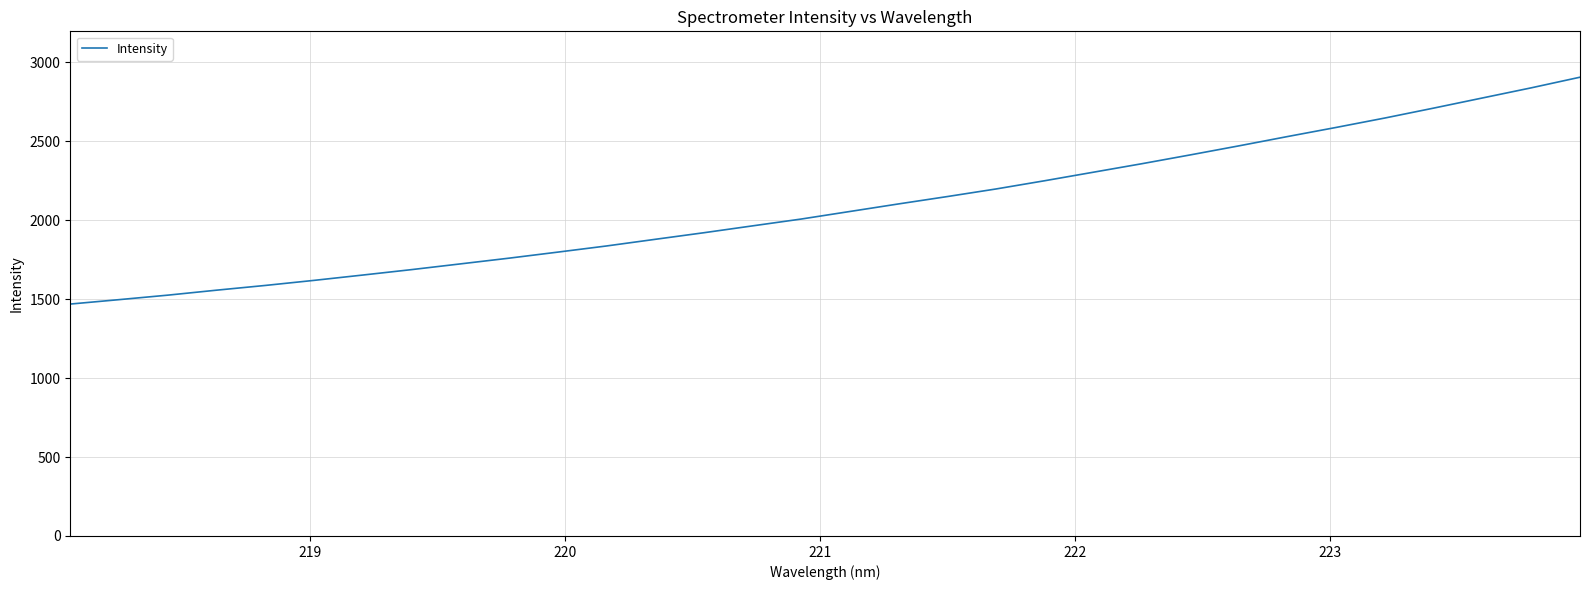

Count the number of categories in the chart.

32